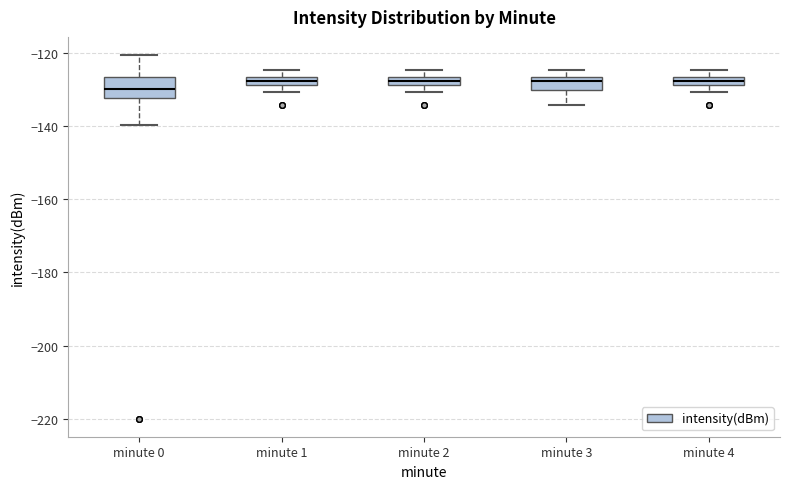

Which box's median line is the lowest?

minute 0